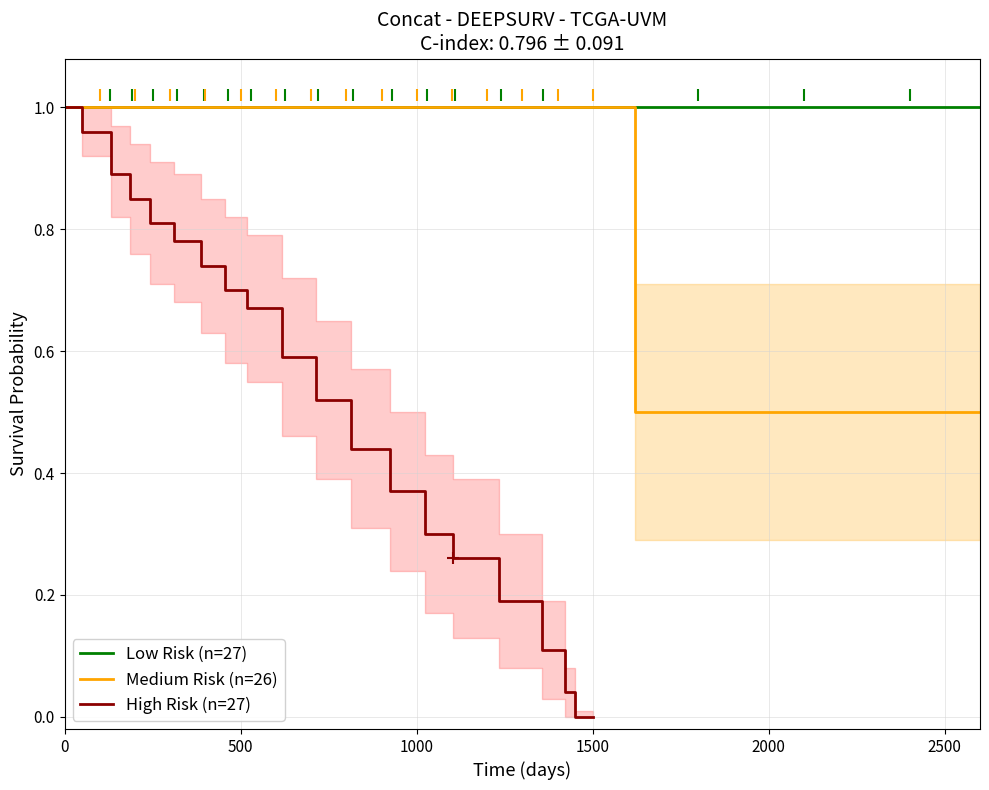

What is the maximum value for Medium Risk (n=26)?

1.0